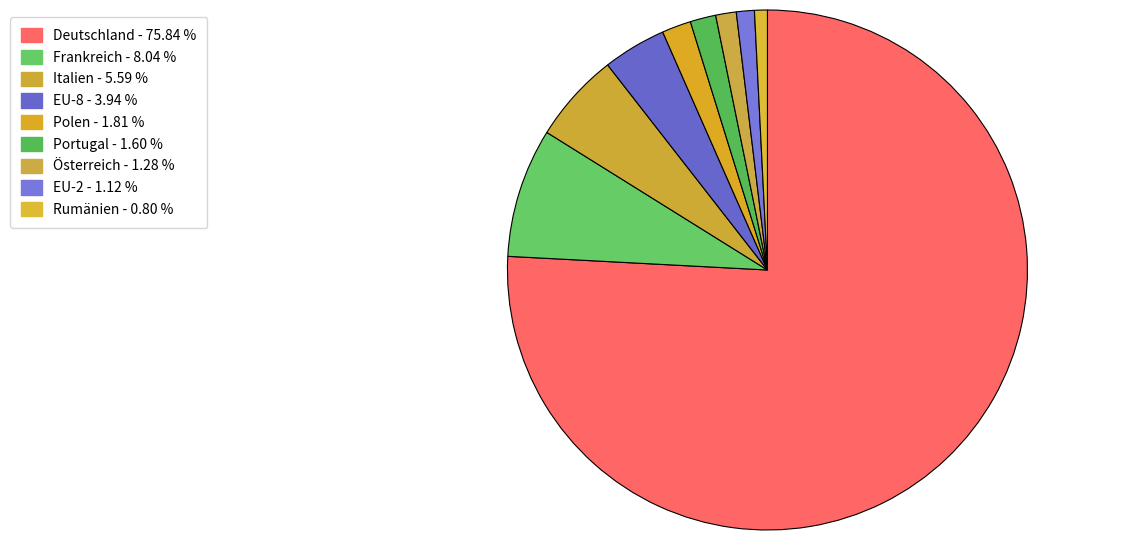

To the nearest percent, what percentage of the pie is Polen?

2%